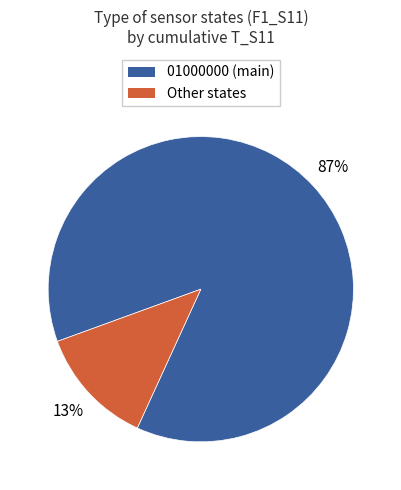

To the nearest percent, what percentage of the pie is 01000000 (main)?

87%